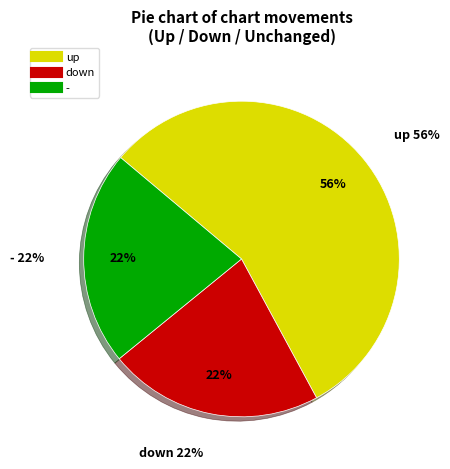

Between up and -, which is larger?

up